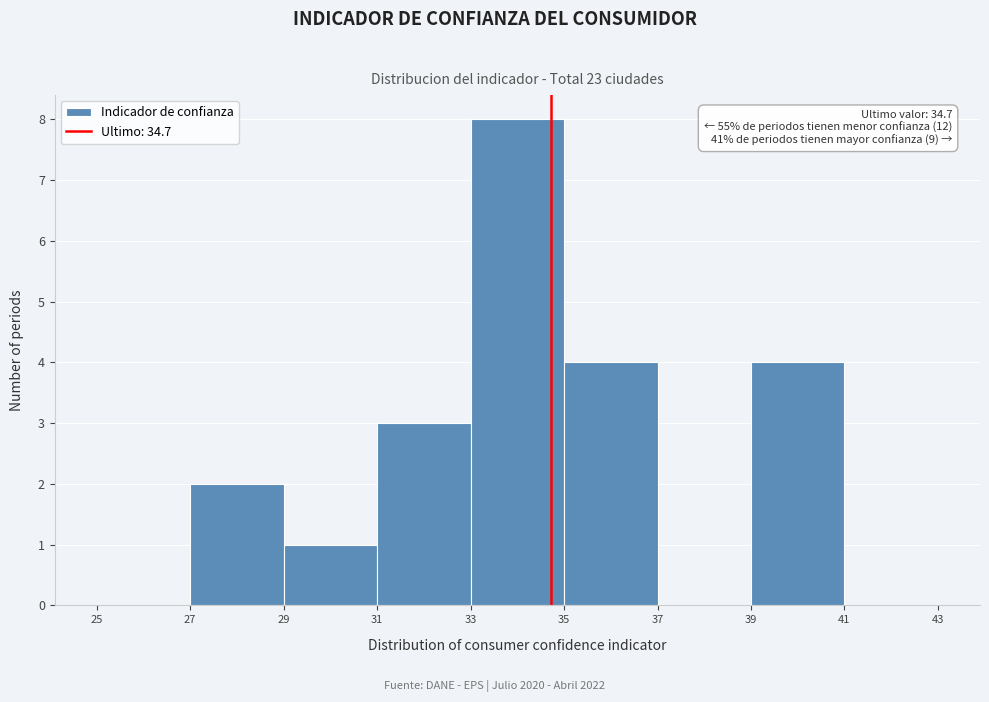

Over which range of the x-axis is the bar tallest?

33 to 35